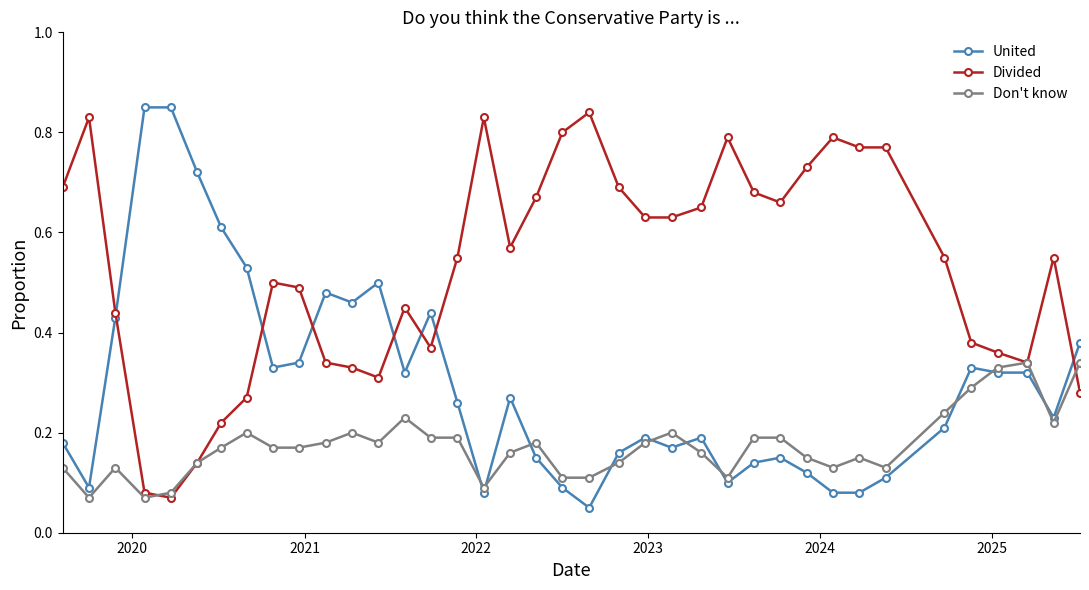

List the series in order of their peak value, highest first.

United, Divided, Don't know